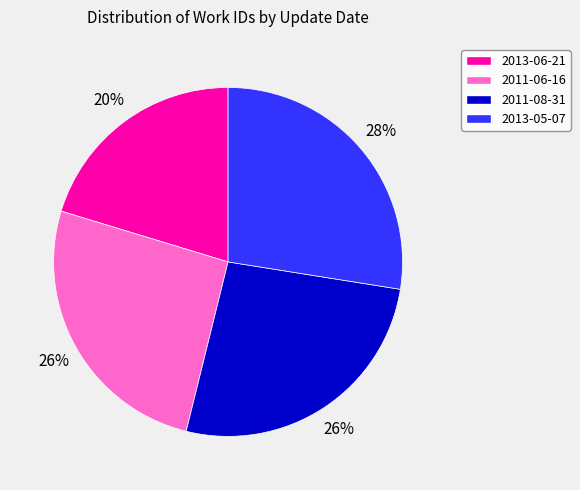

Which category has the biggest portion of the pie?

2013-05-07